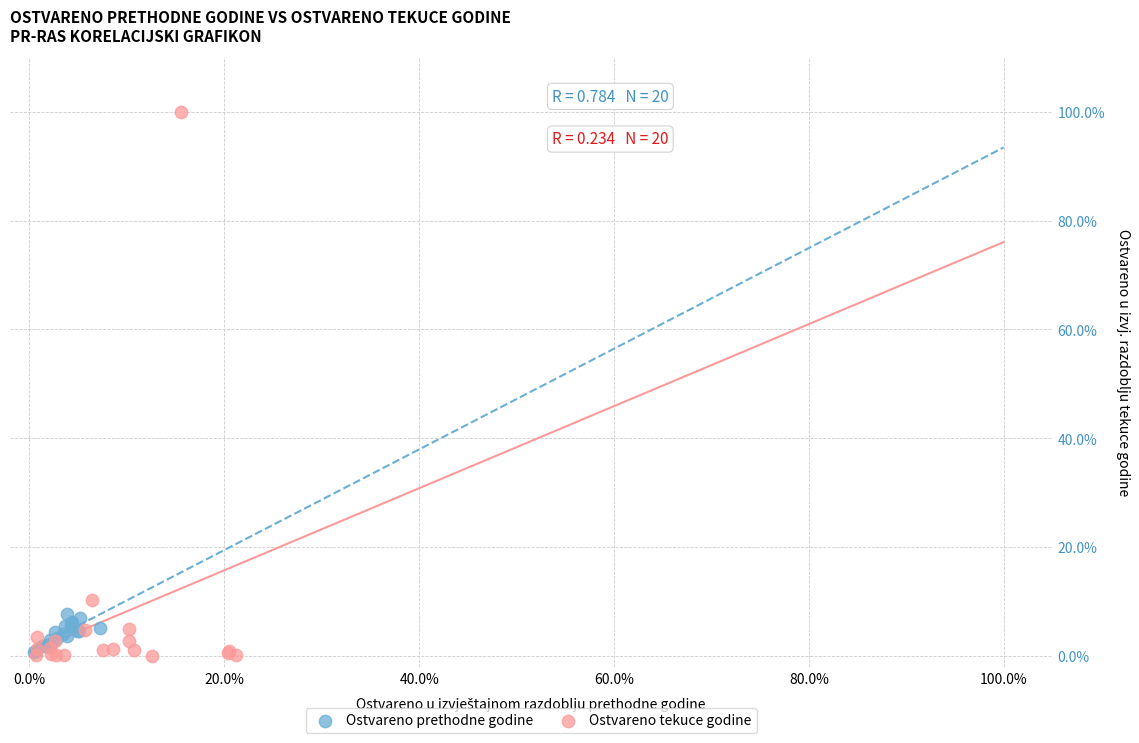

What are all the series names shown in the legend?

Ostvareno prethodne godine, Ostvareno tekuce godine